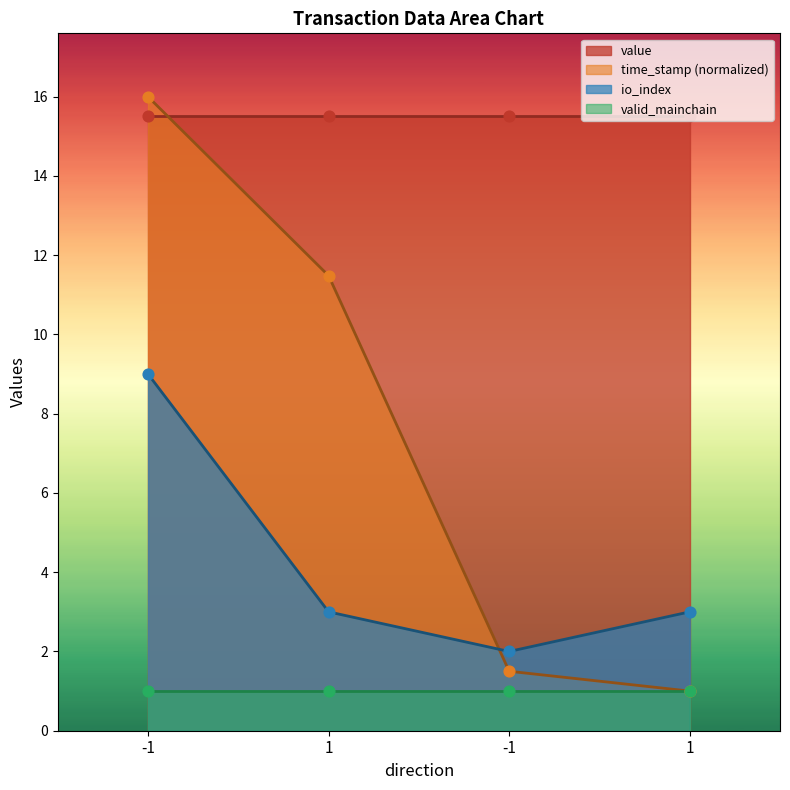

Which series contains the highest Y value?

time_stamp